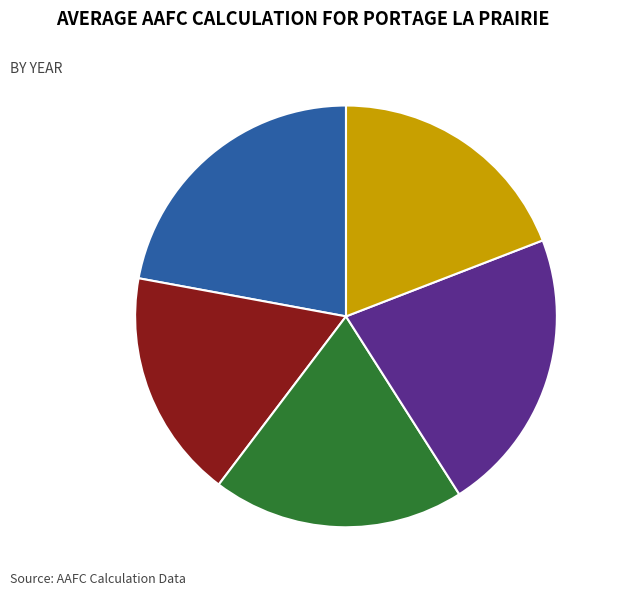

To the nearest percent, what percentage of the pie is 1994 19%?

19%